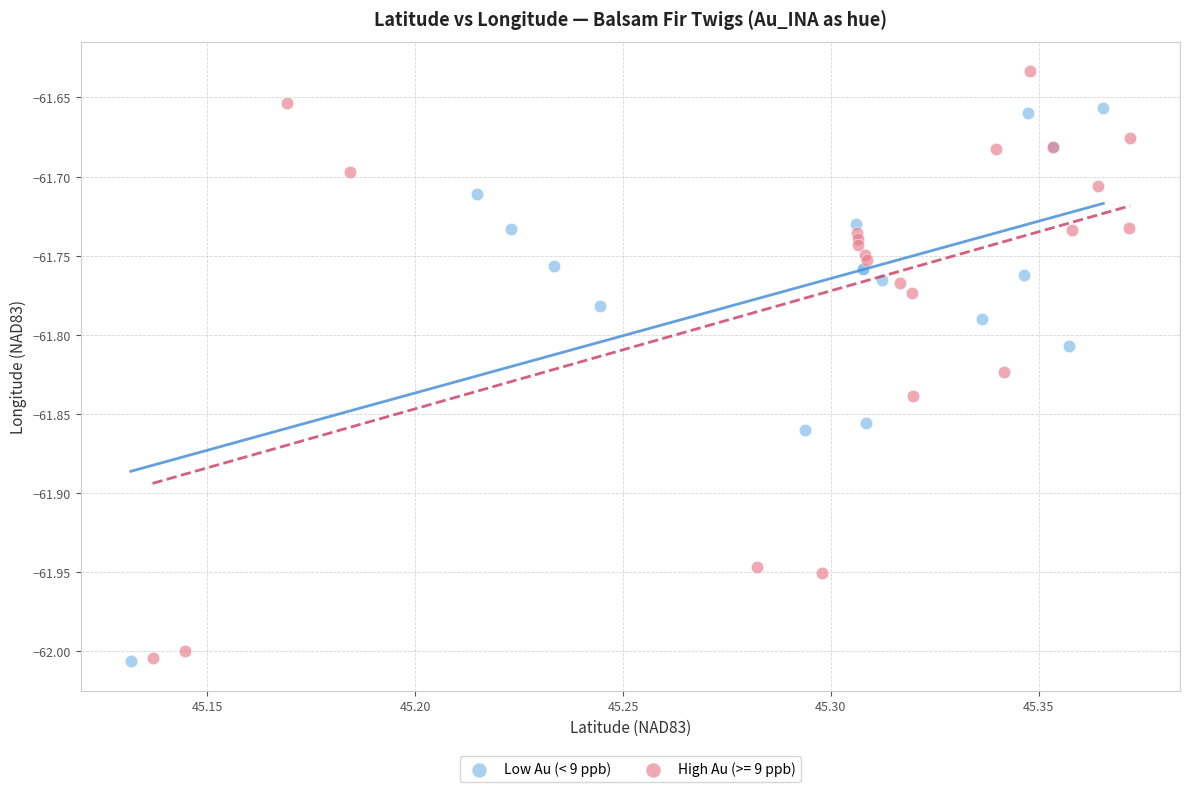

Which series contains the highest Y value?

High Au (>= 9 ppb)